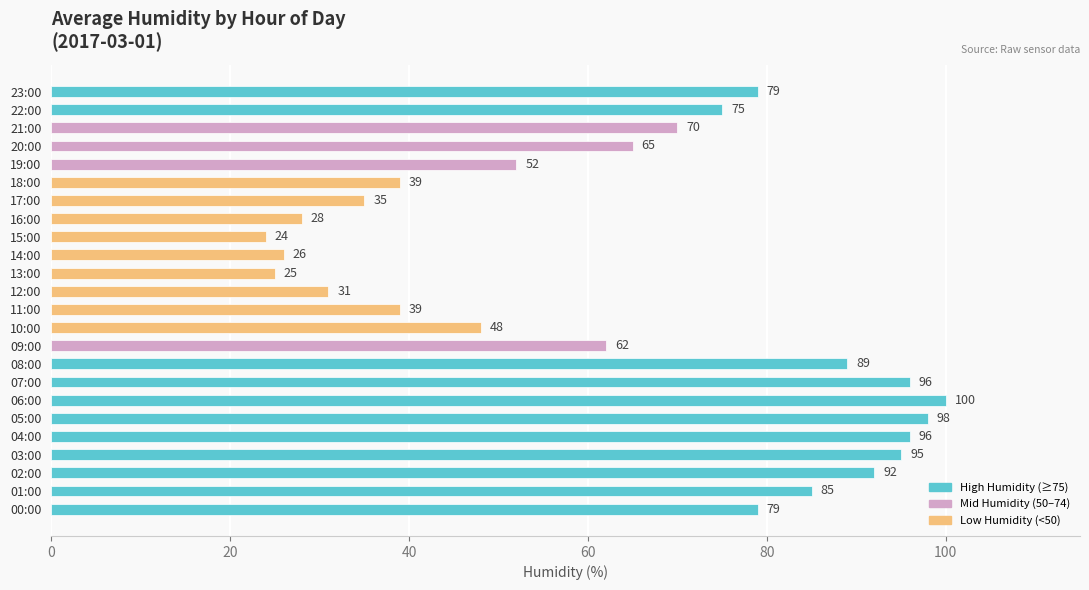

Does the chart contain stacked bars?

No